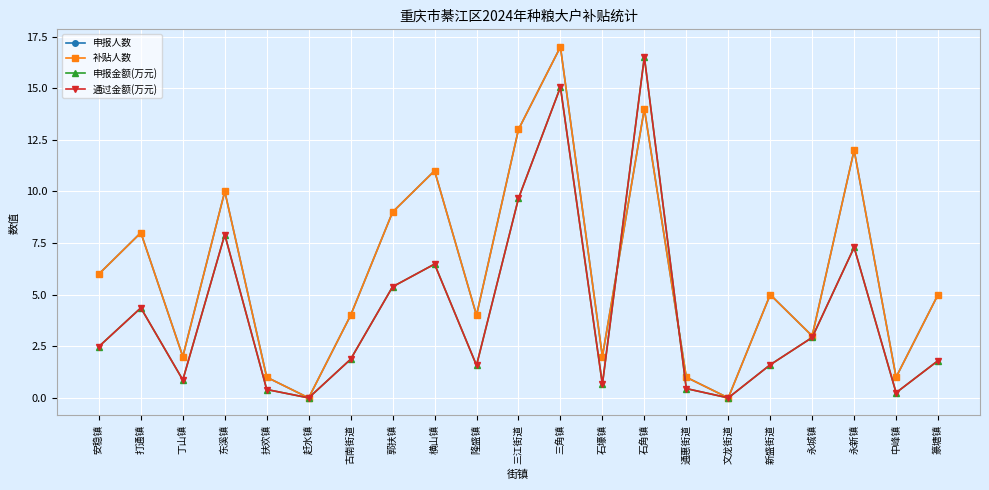

True or false: 申报人数 and 补贴人数 cross at least once.

False